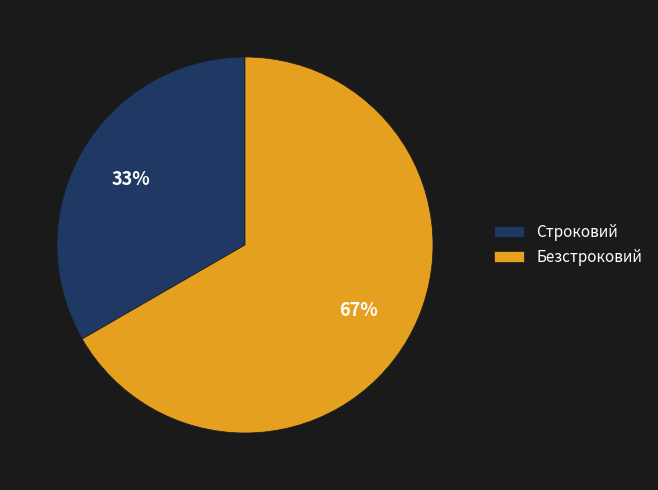

Is it true that Строковий is 27% of the pie?

False